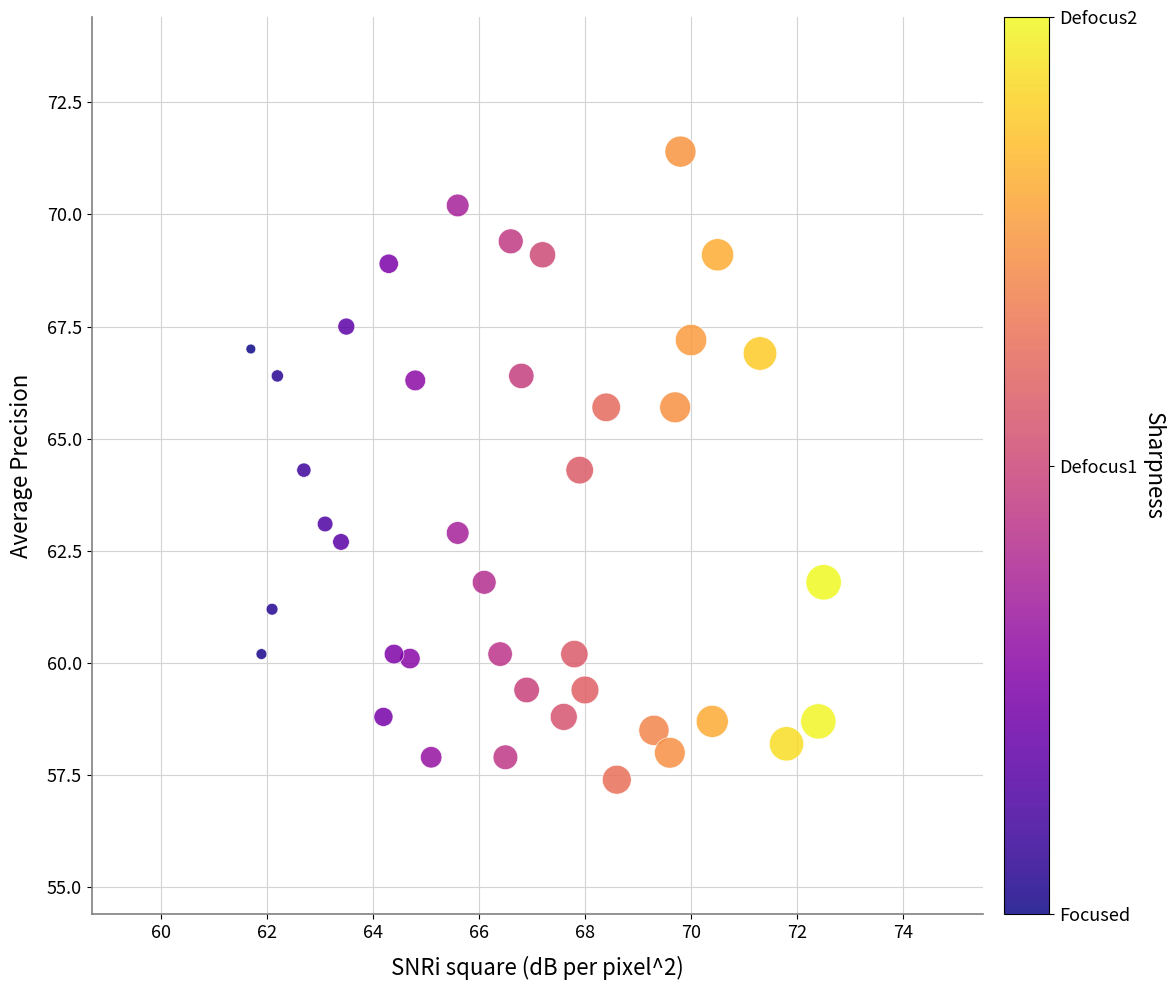

What is the range of Y values (max minus min)?

14.0